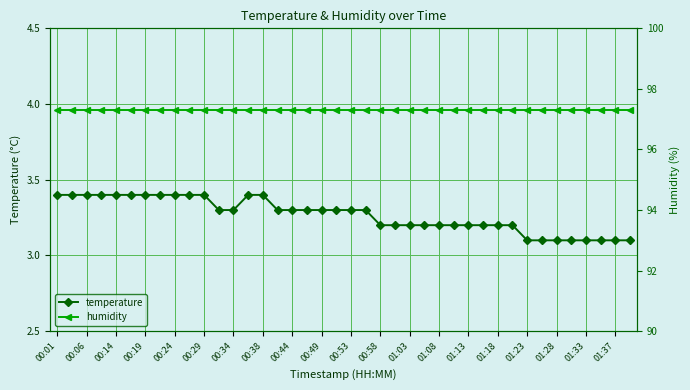

Is this an area chart (filled region under the line)?

No